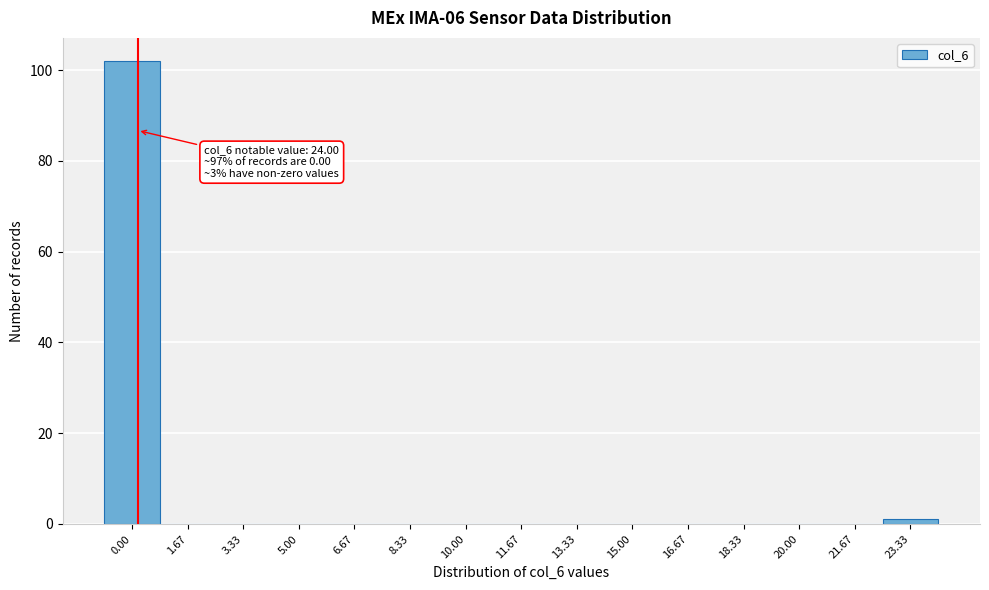

Reading left to right, what are all the values shown in this chart?

0.00=102	1.67=0	3.33=0	5.00=0	6.67=0	8.33=0	10.00=0	11.67=0	13.33=0	15.00=0	16.67=0	18.33=0	20.00=0	21.67=0	23.33=1